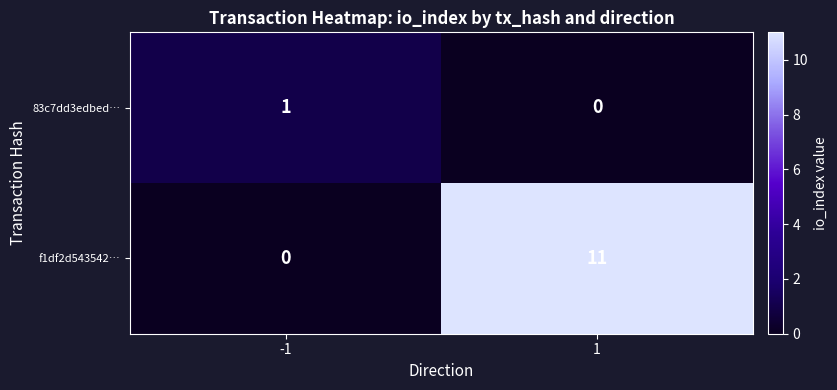

What is the sum of all f1df2d543542… values?

11